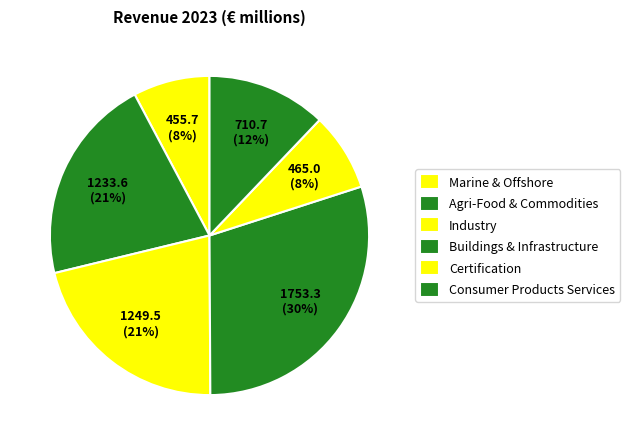

How many segments does this pie chart have?

6